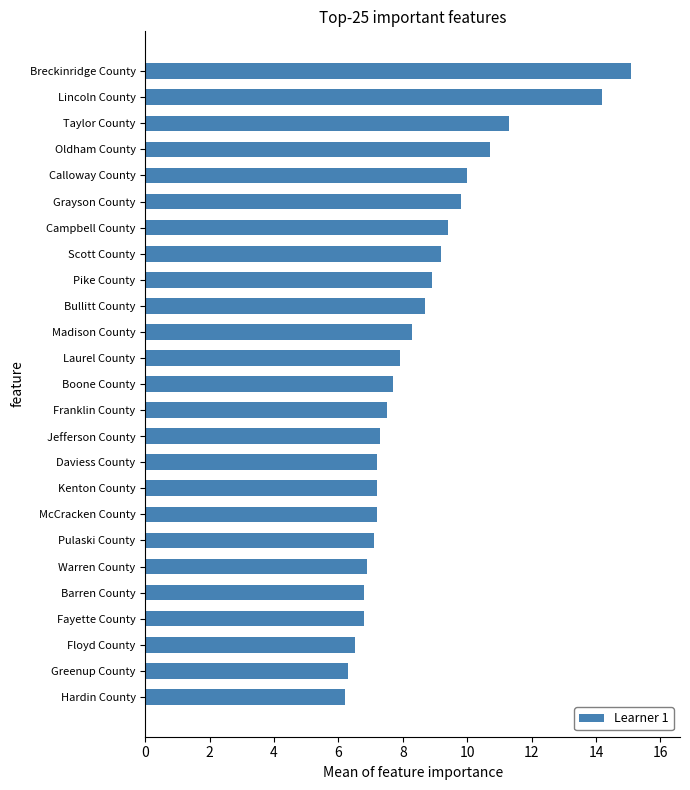

What is the minimum value shown in the chart?

6.2